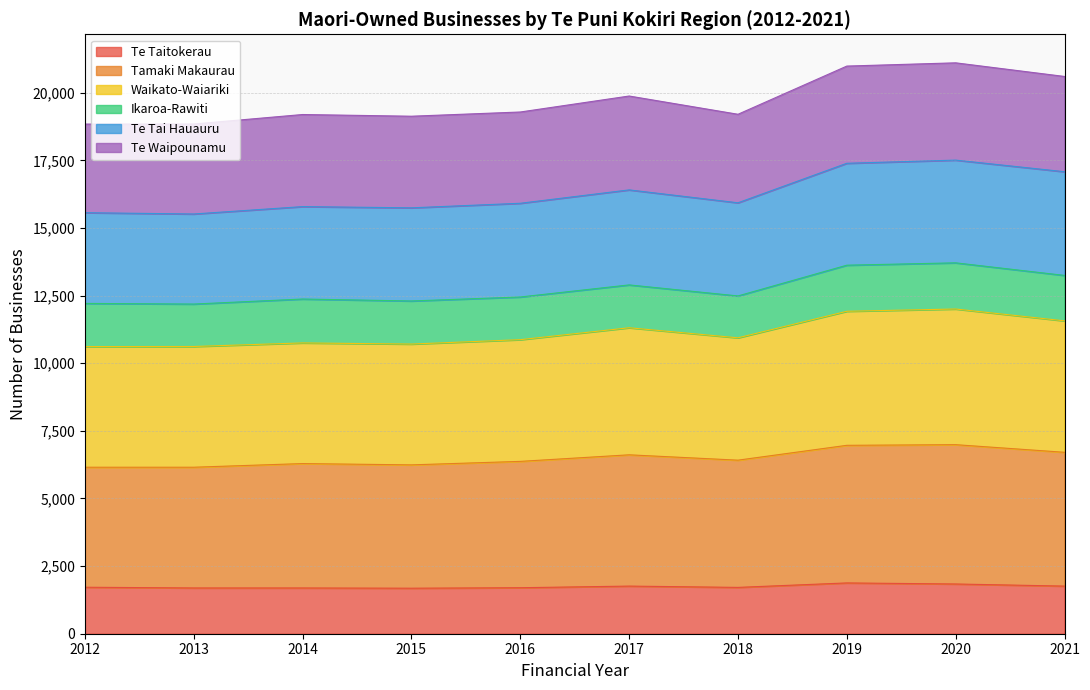

What is the minimum value for Te Taitokerau?

1683